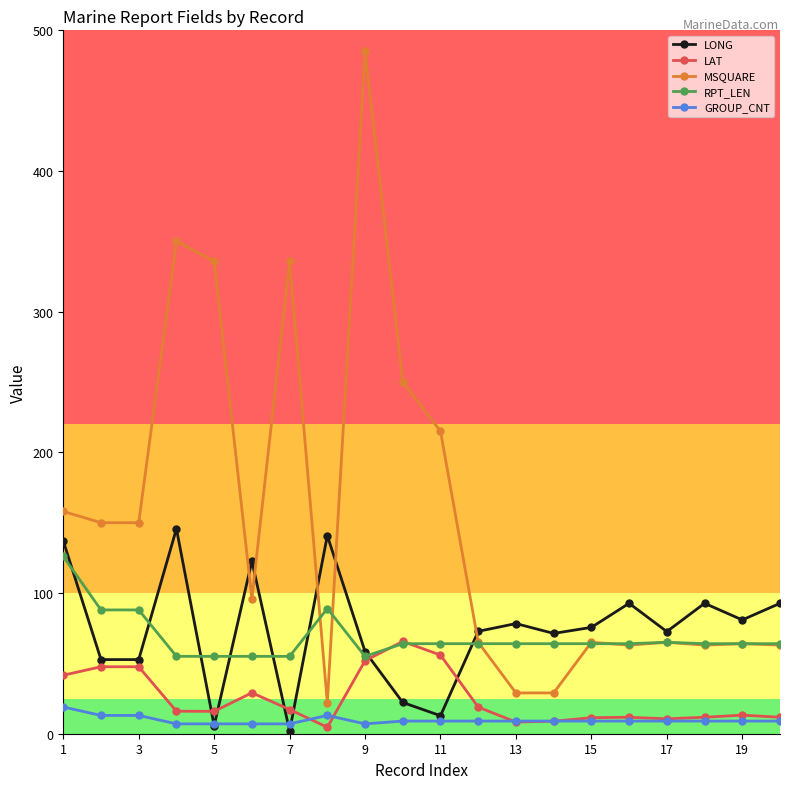

Which series has the largest total across all categories?

MSQUARE